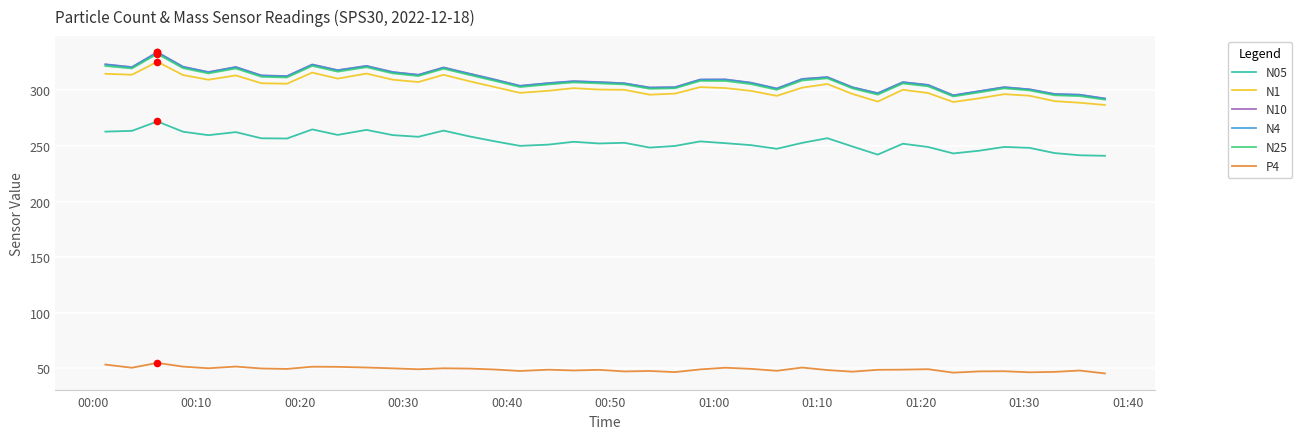

True or false: N05 and P4 intersect in this chart.

False